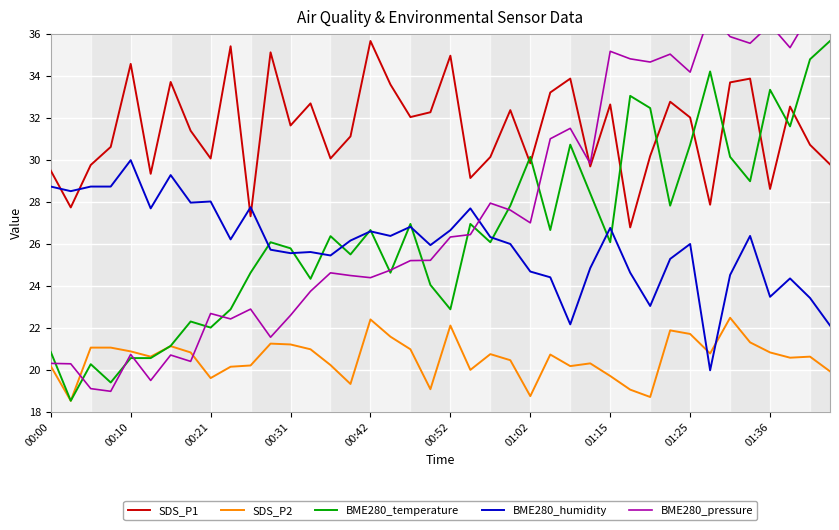

After their last crossing, which series has the higher values: BME280_temperature or SDS_P1?

BME280_temperature